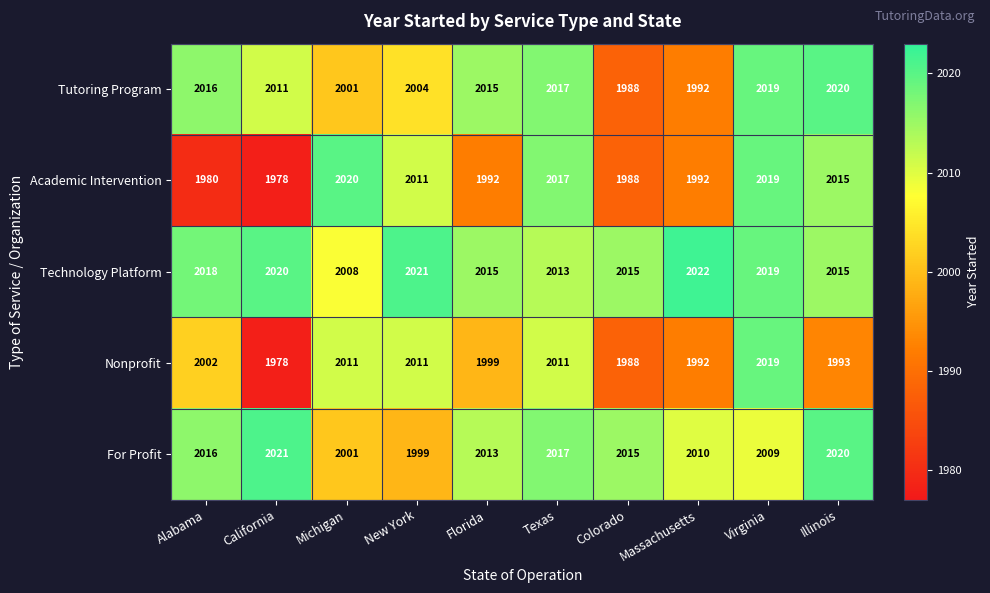

Read the Tutoring Program value at Illinois.

2020